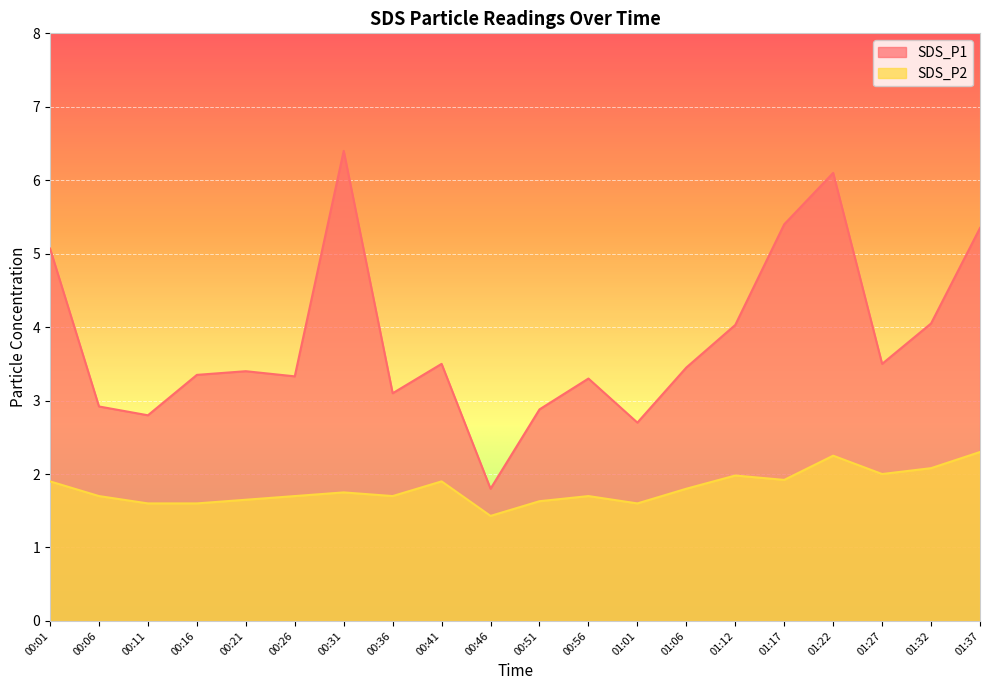

At 00:51, list the series in order from largest to smallest.

SDS_P1, SDS_P2